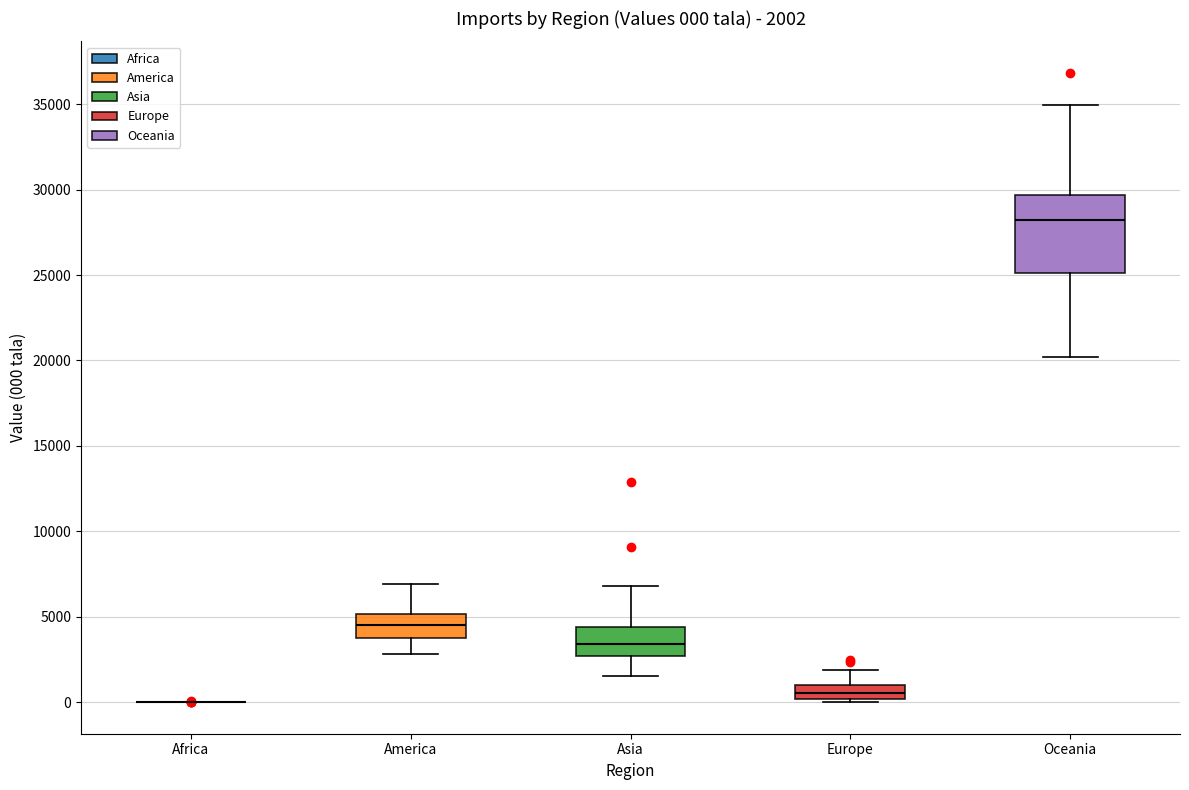

Which box is the tallest, from its lower edge to its upper edge?

Oceania